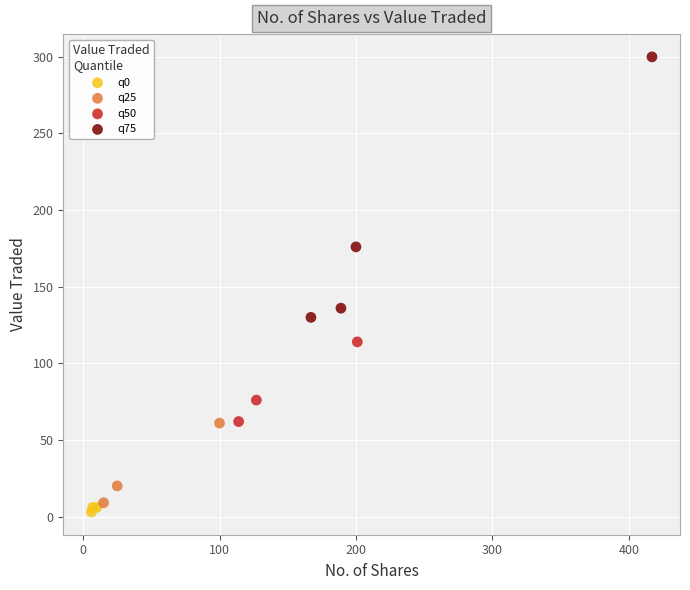

Which series contains the highest Y value?

q75